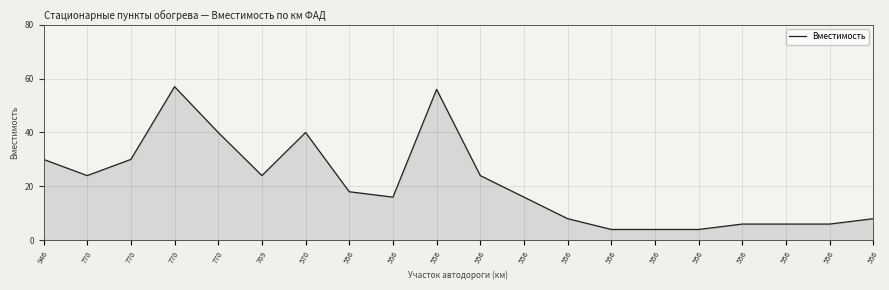

Which label corresponds to the smallest value in the chart?

556